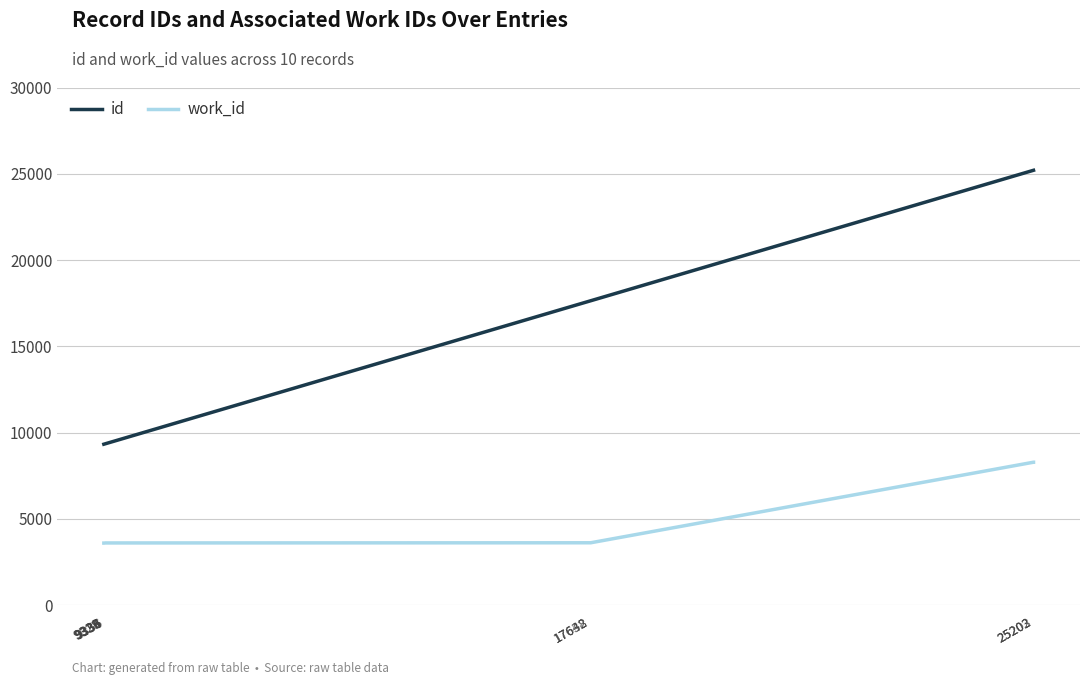

List the series in order of their overall mean, highest first.

id, work_id